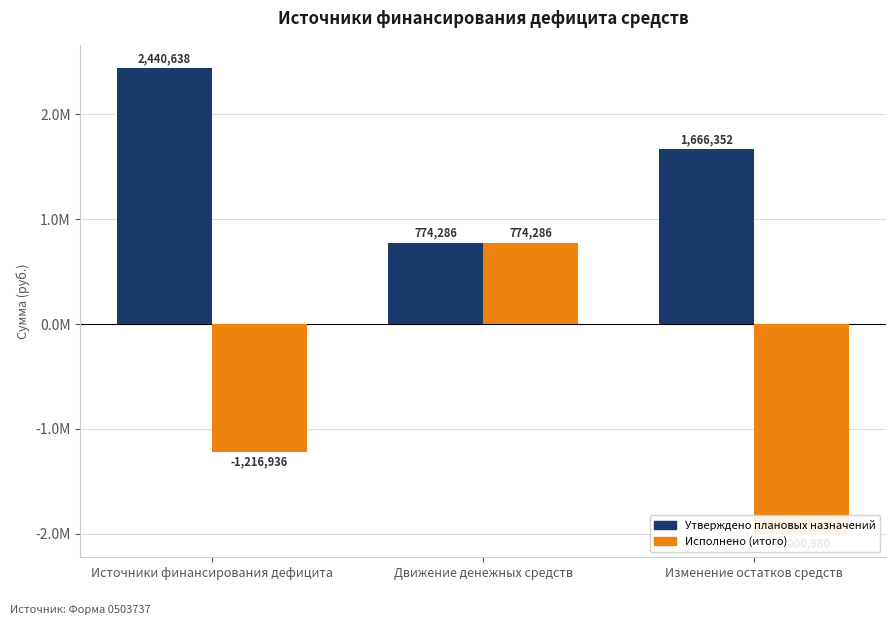

Between Движение денежных средств and Источники финансирования дефицита, which is larger?

Источники финансирования дефицита